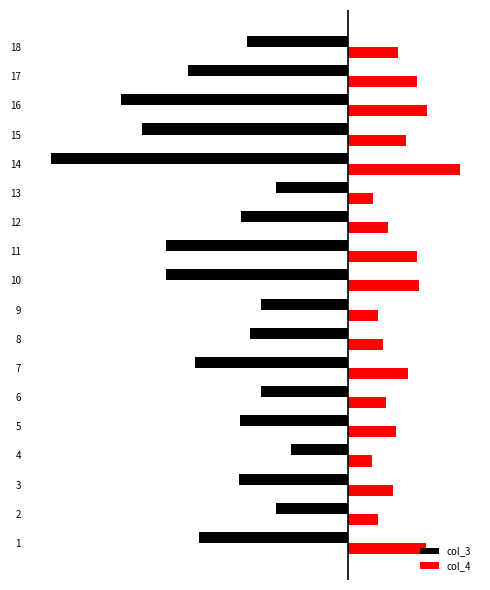

What are all the series names shown in the legend?

col_3, col_4